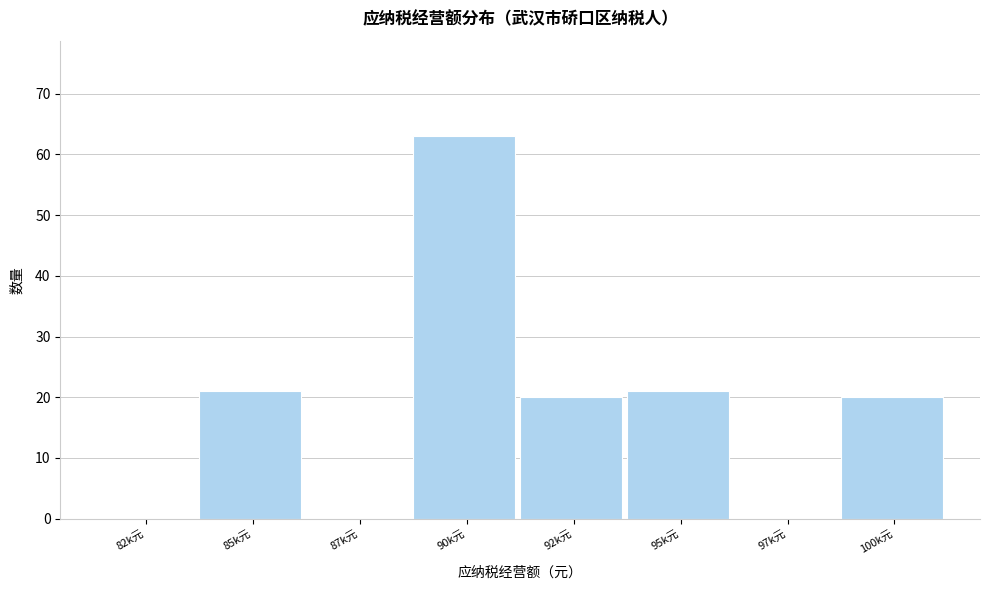

Reading left to right, what are all the values shown in this chart?

82k元=0	85k元=21	87k元=0	90k元=63	92k元=20	95k元=21	97k元=0	100k元=20